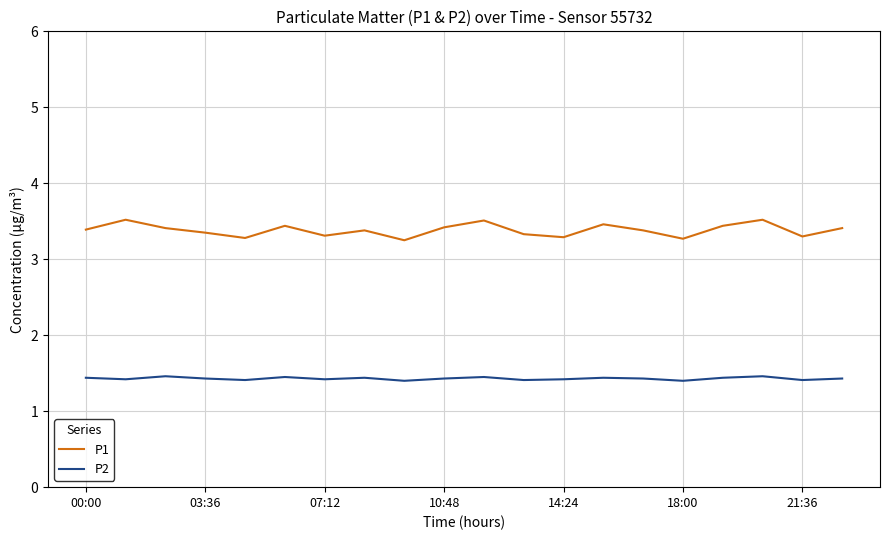

True or false: P1 and P2 intersect in this chart.

False